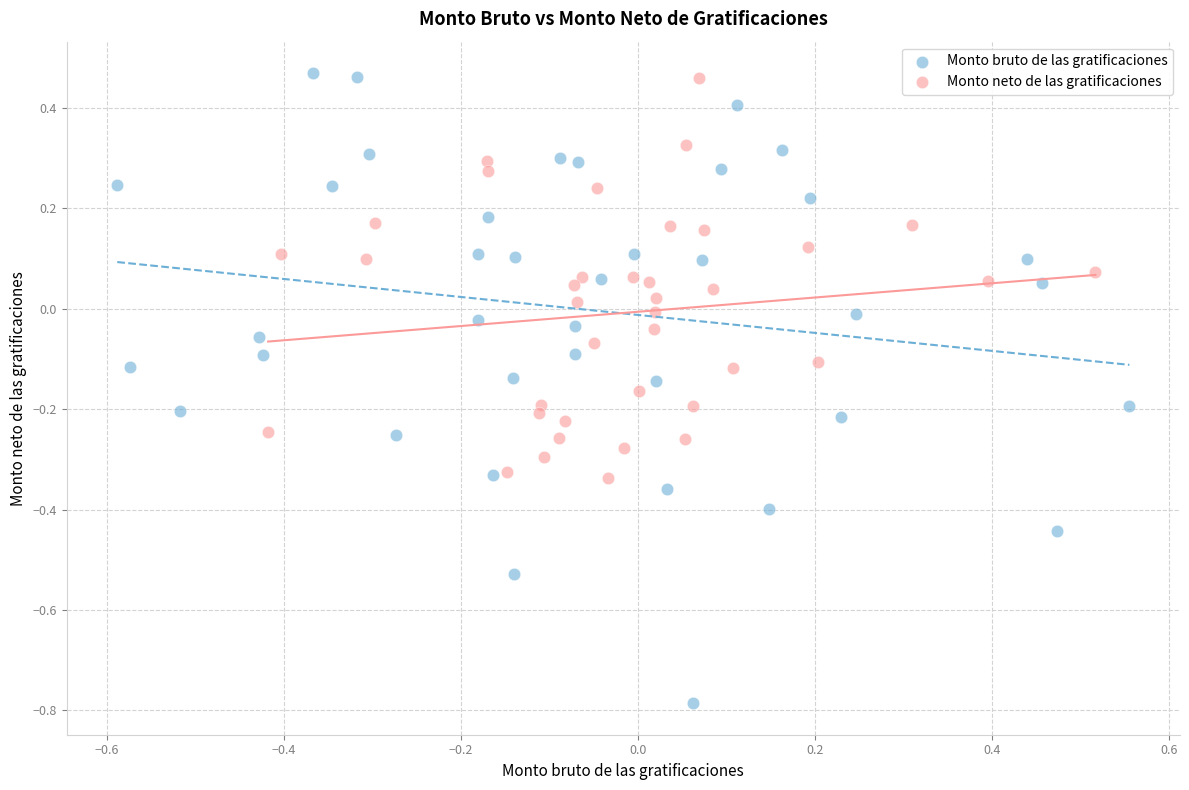

Which series reaches the minimum Y coordinate?

Monto bruto de las gratificaciones